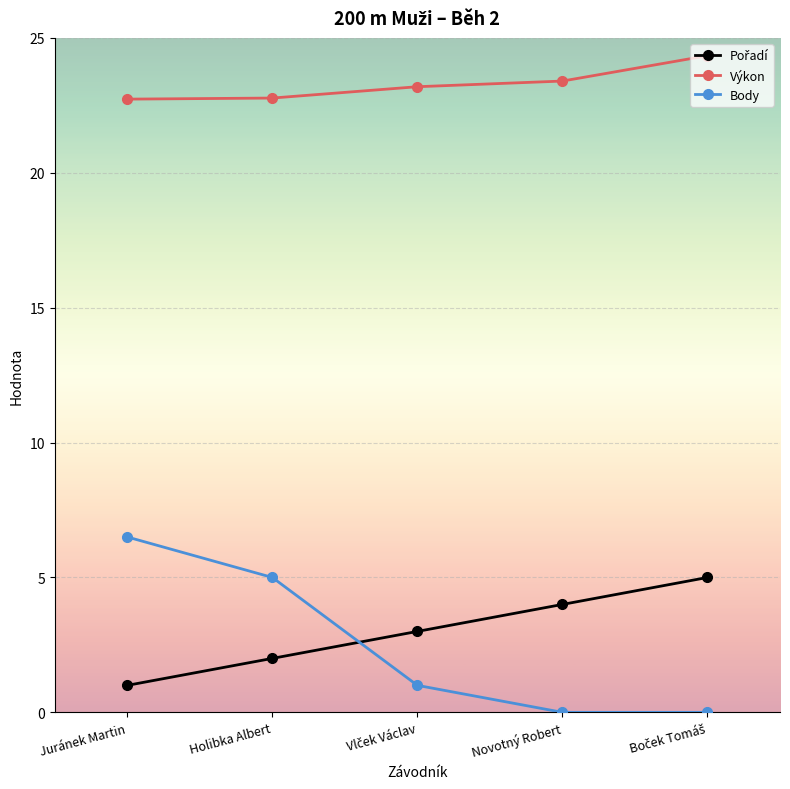

How many data points in Body are less than 1?

2